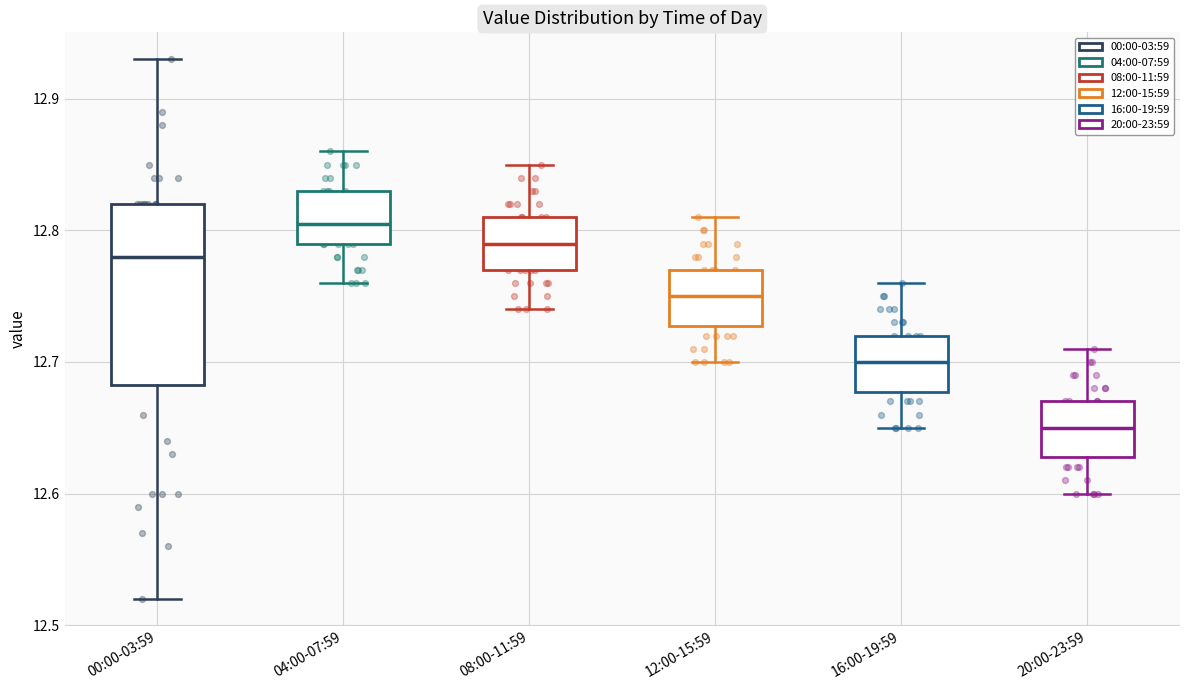

Which box's median line is the lowest?

20:00-23:59